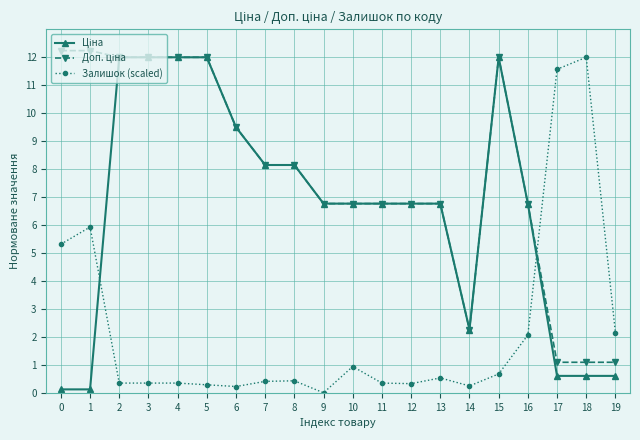

At how many categories does at least one series exceed 9?

10